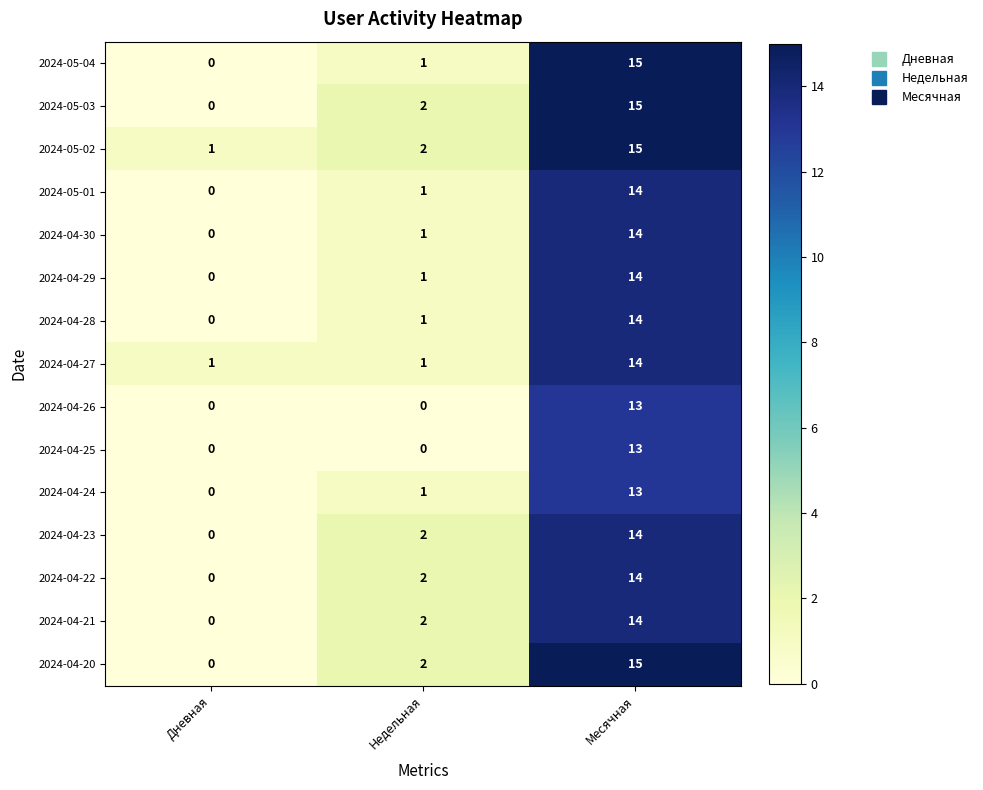

Rank the categories by 2024-05-01 value from lowest to highest.

Дневная, Недельная, Месячная